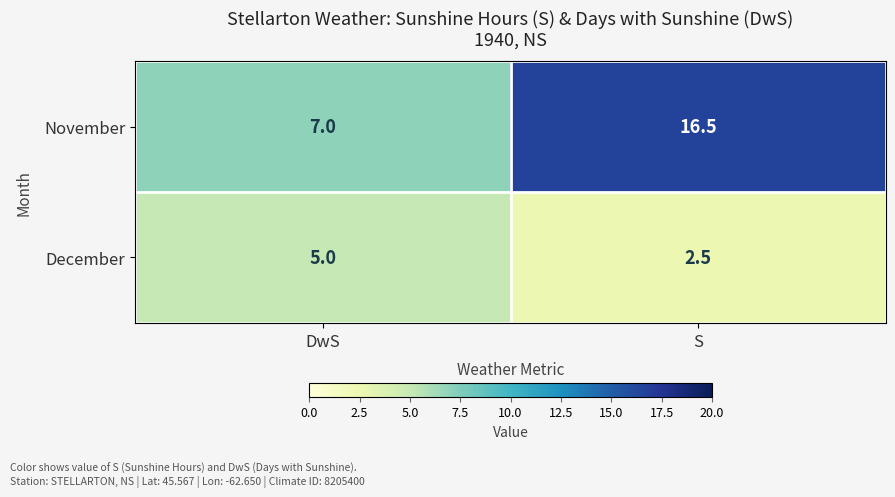

The value of November at S is 4.7. True or false?

False